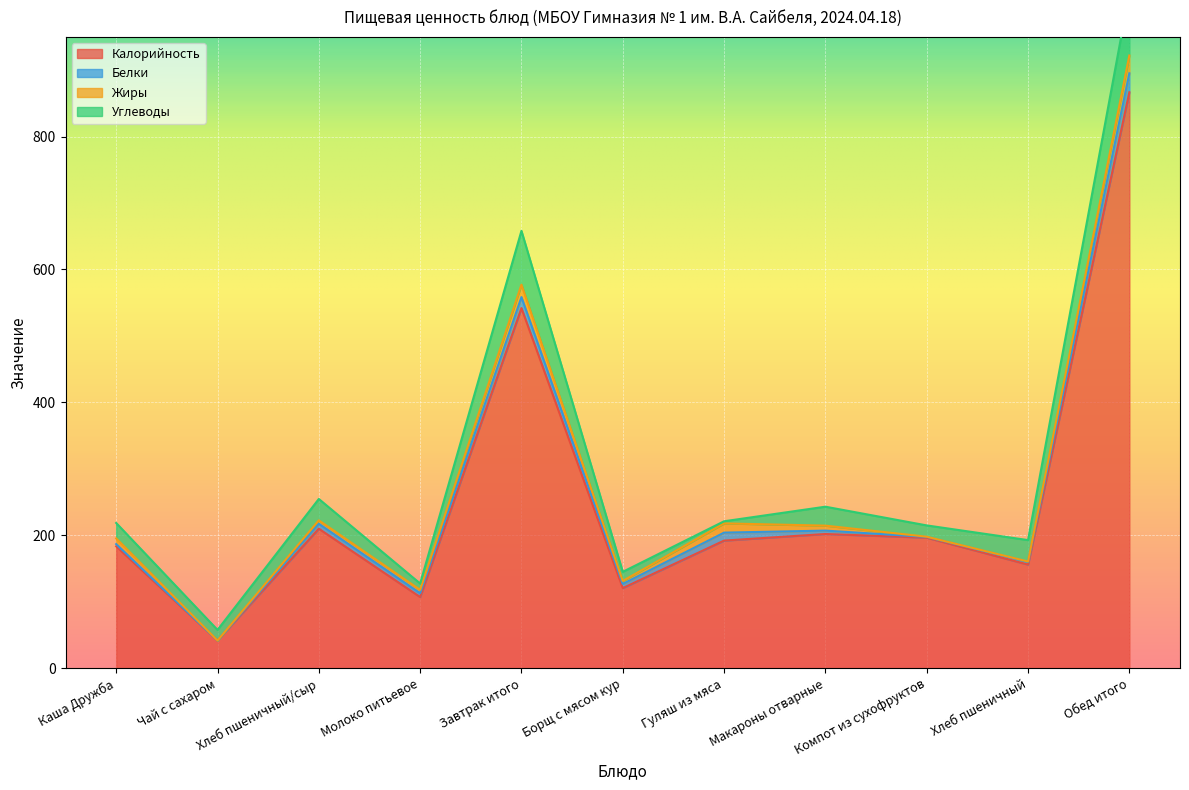

What is the label of the 11th point from the right?

Каша Дружба